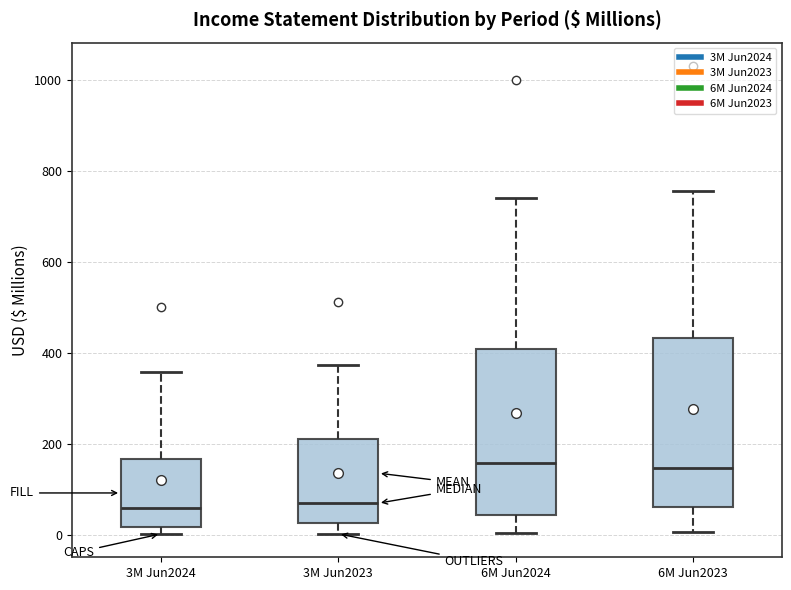

Where does the upper whisker of the box for 6M Jun2023 end on the y-axis? The values are not printed on the chart, so give them approximately, as read against the axis.

760